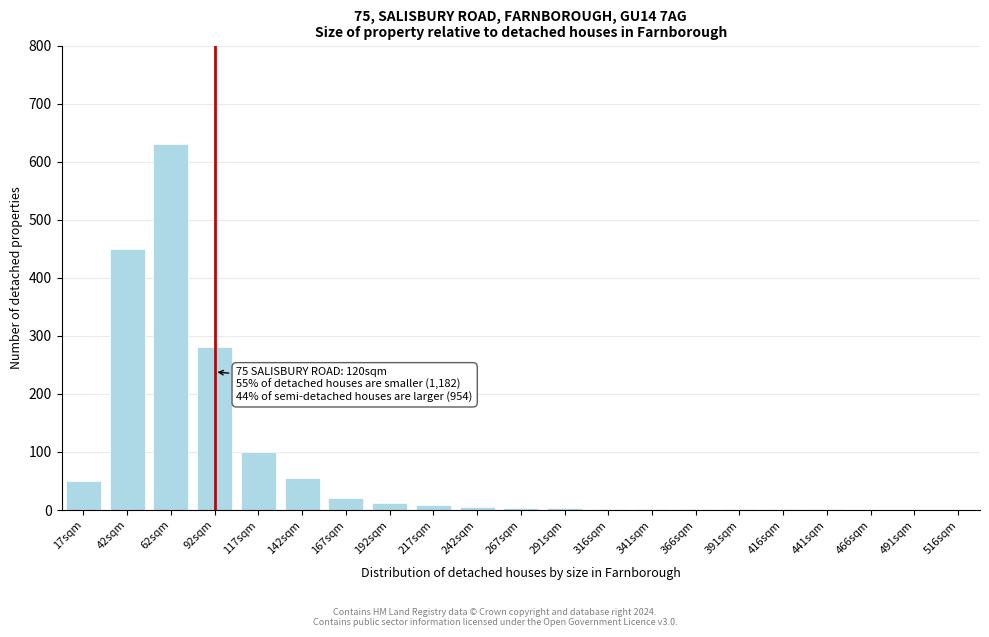

Which has a higher value, 491sqm or 142sqm?

142sqm